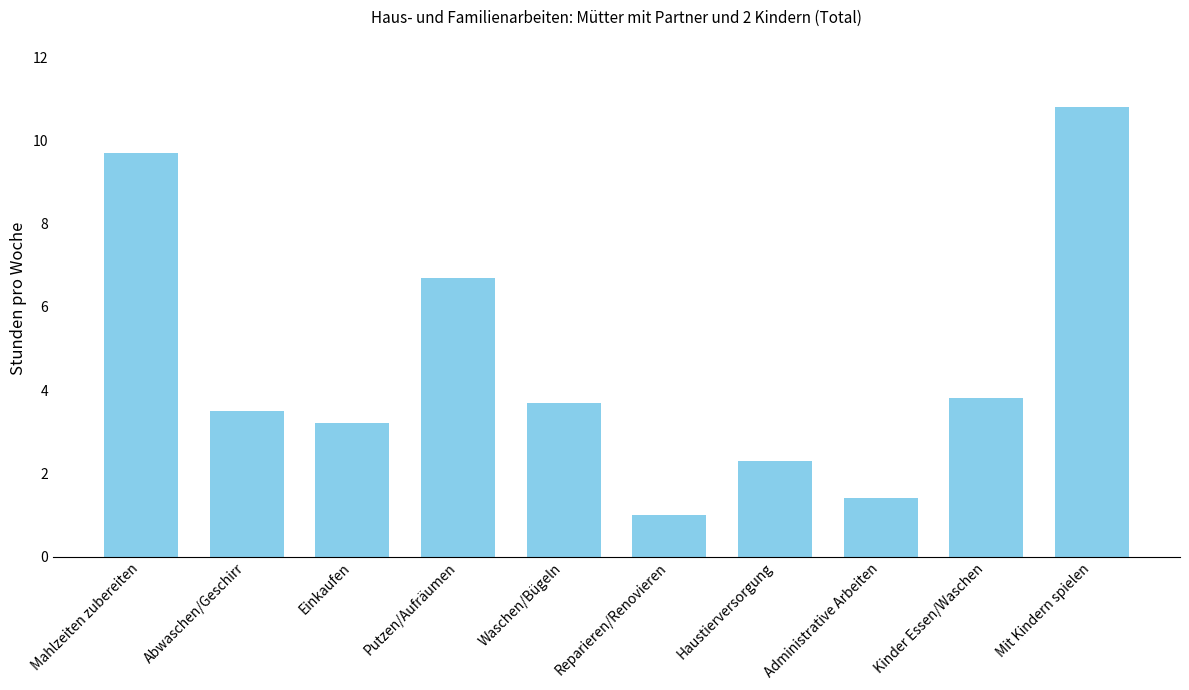

True or false: the data shows 14.5 at Mit Kindern spielen.

False